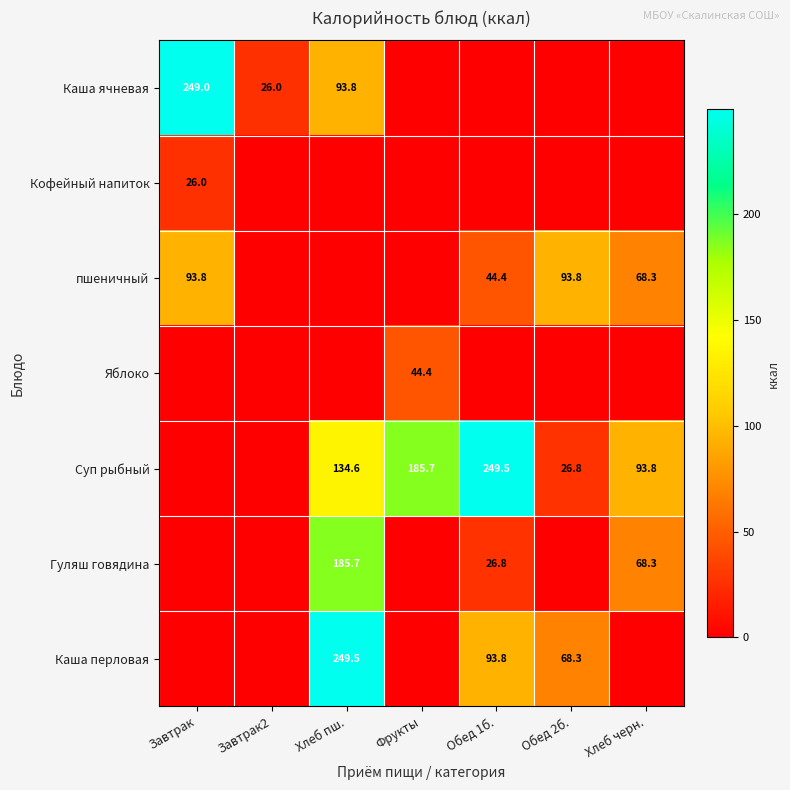

Is it true that Суп рыбный equals 309.8 at Фрукты?

False